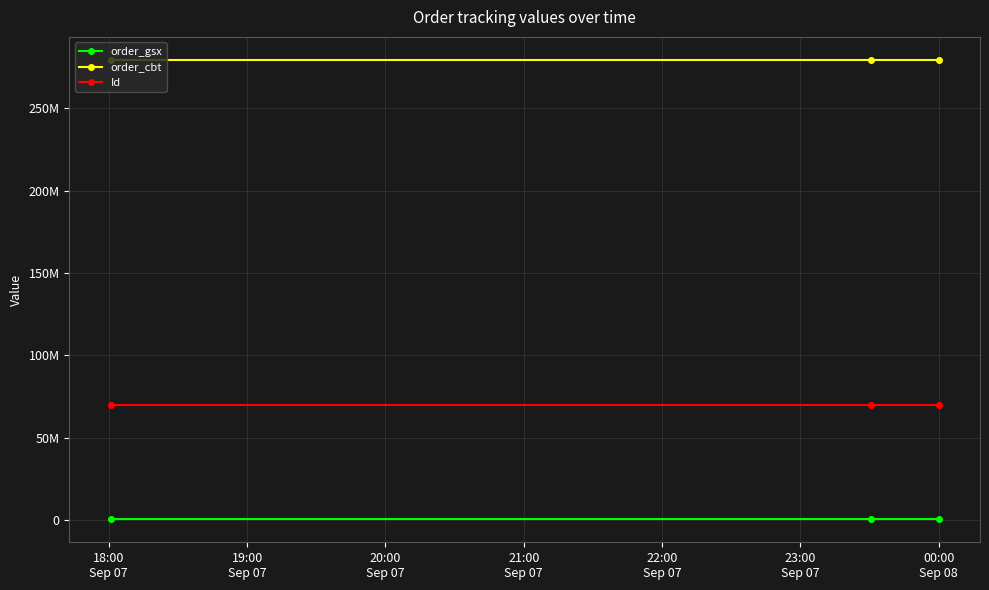

Which series has the widest spread of values?

Id